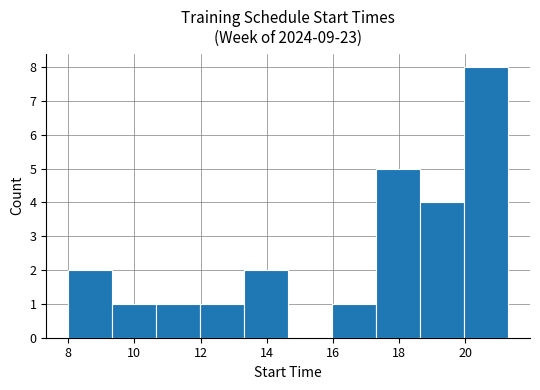

Reading left to right, list every bar in this chart as the range it spans on the x-axis followed by its height. Neither the bar edges nor the heights are printed on the chart, so give them approximately, as read against the axes.

8.0 to 9.4: 2
9.4 to 10.6: 1
10.6 to 12.0: 1
12.0 to 13.4: 1
13.4 to 14.6: 2
14.6 to 16.0: 0
16.0 to 17.4: 1
17.4 to 18.6: 5
18.6 to 20.0: 4
20.0 to 21.4: 8